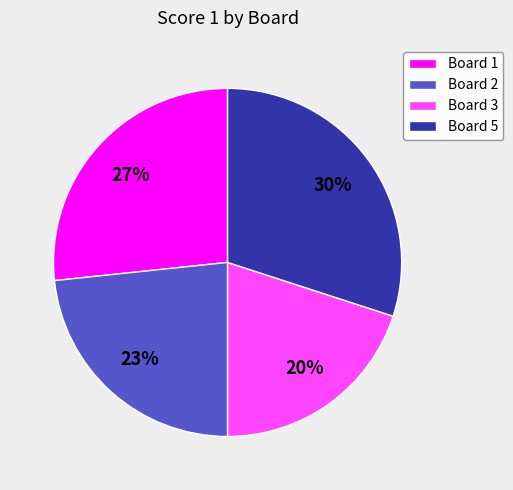

How many segments does this pie chart have?

4